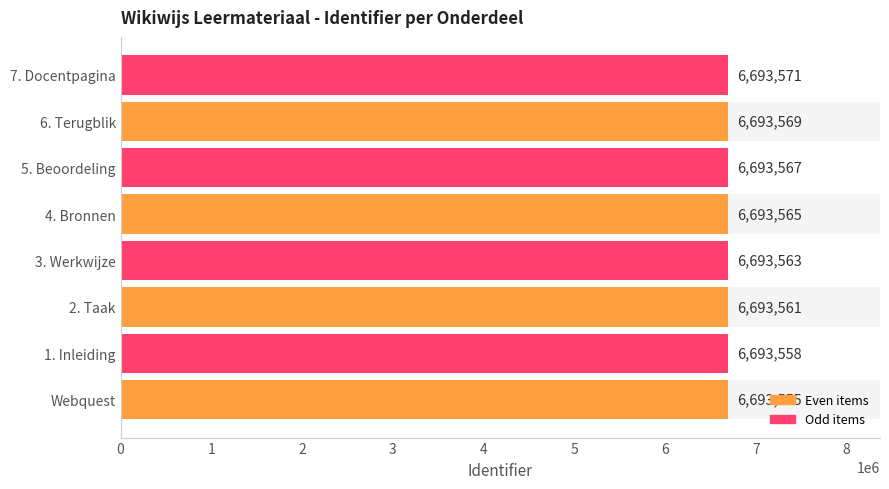

Count the values in the range 6693561 to 6693569.

5